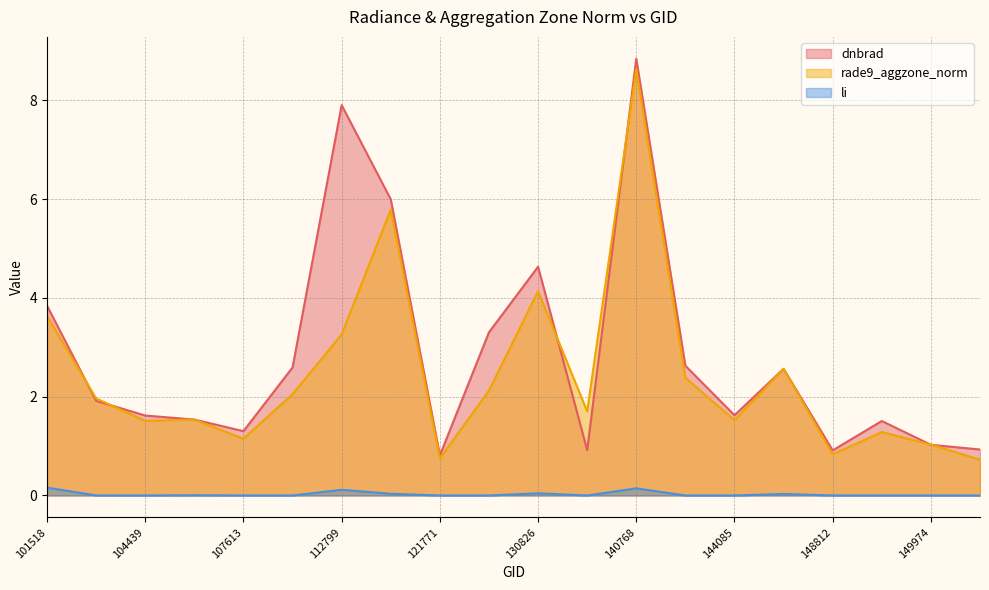

What is the sum of the dnbrad values at 113310 and 101518?

9.8